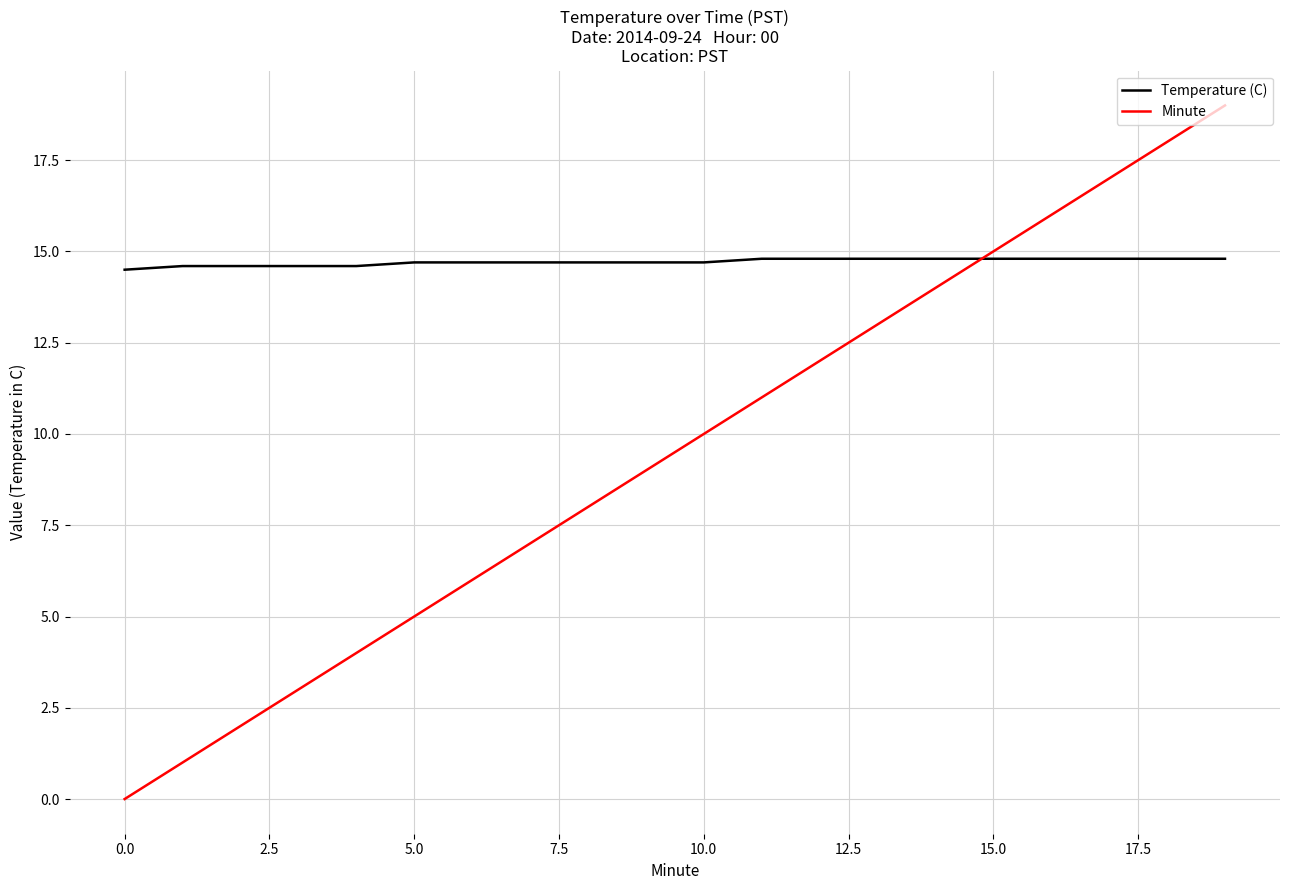

List the series in order of their peak value, highest first.

Minute, Temperature (C)